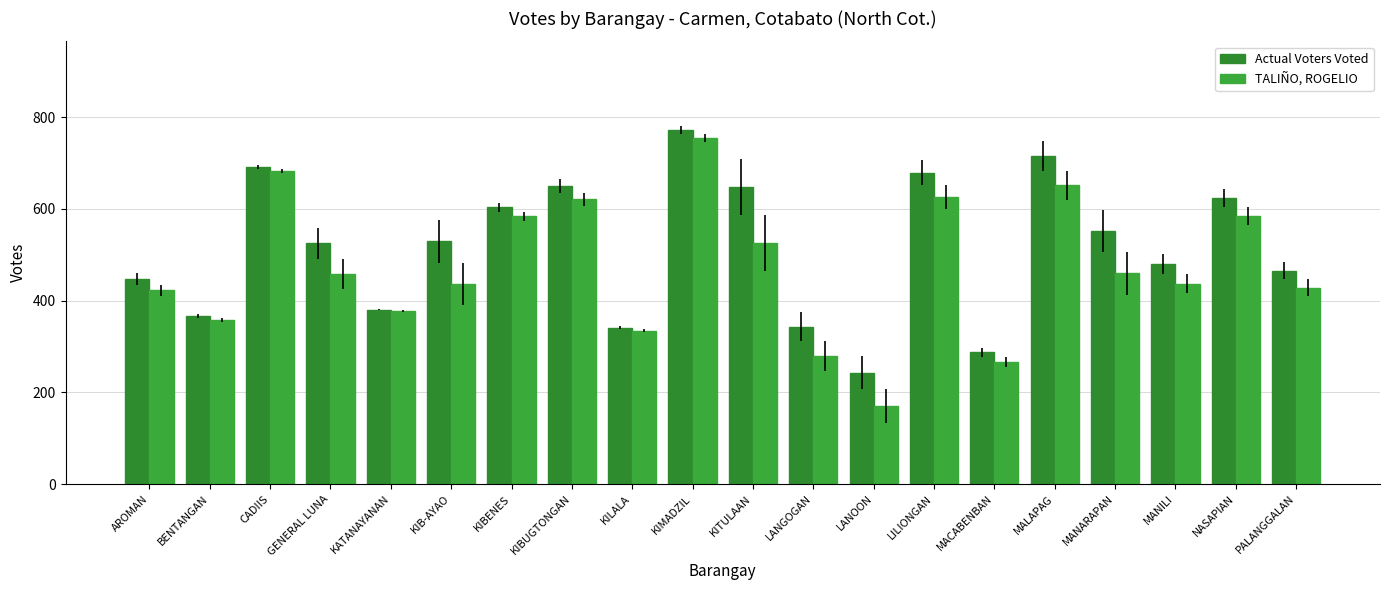

What is the label of the 6th bar from the left?

KIB-AYAO